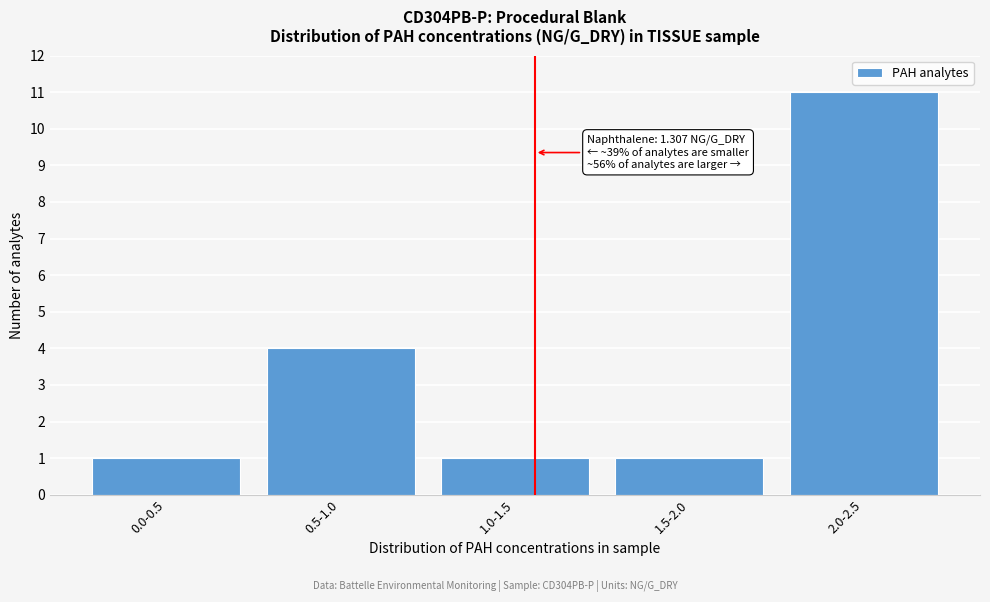

Reading left to right, transcribe all the data shown in this chart.

1	4	1	1	11